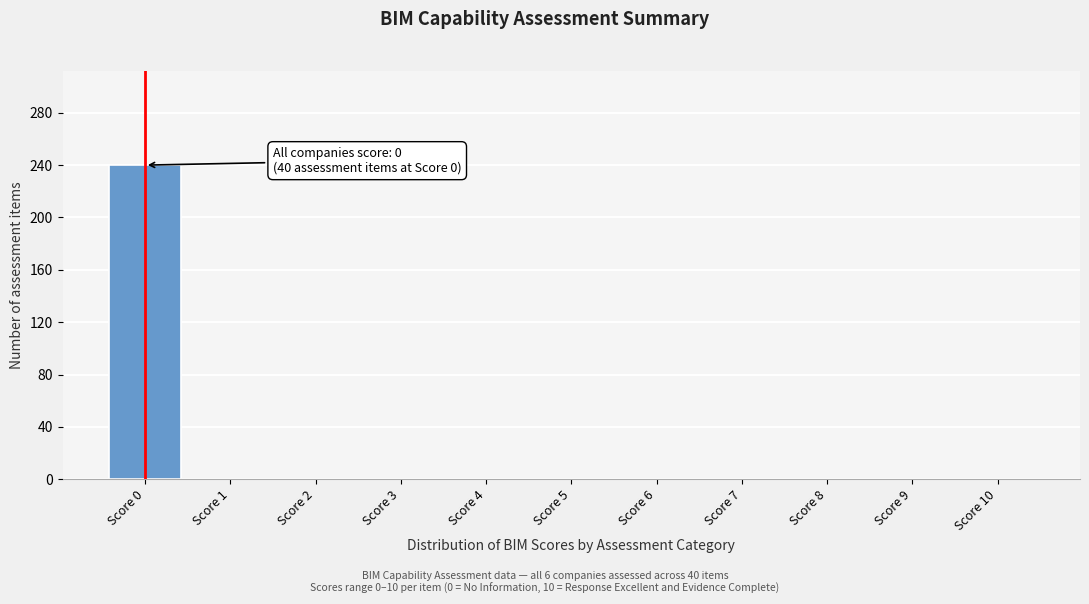

Which range on the x-axis has the tallest bar?

-0.5 to 0.5